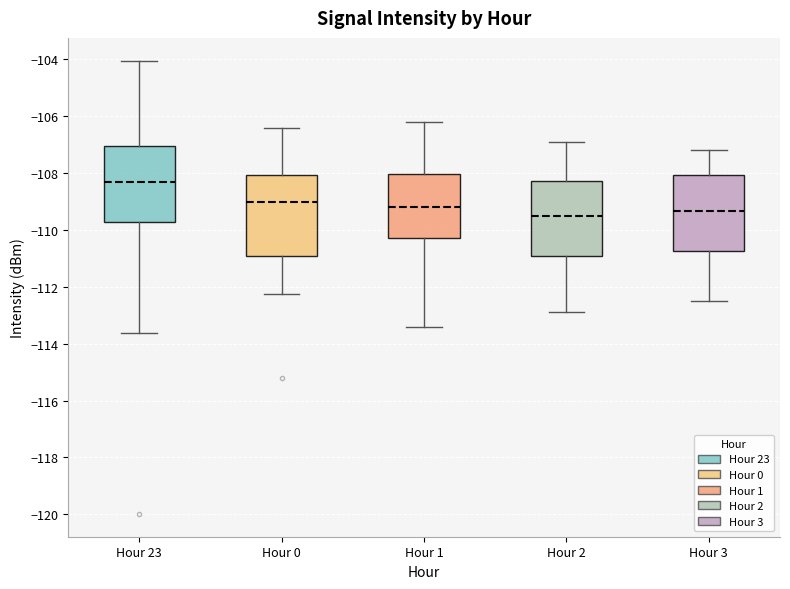

Reading left to right, transcribe this box plot: for each box, give where its median line is, the range the box spans, and where its two whiskers end, as read against the y-axis. The values are not printed on the chart, so give them approximately, as read against the axis.

Hour 23: median -108.4, box -109.8 to -107.0, whiskers -113.6 to -104.0
Hour 0: median -109.0, box -111.0 to -108.0, whiskers -112.2 to -106.4
Hour 1: median -109.2, box -110.2 to -108.0, whiskers -113.4 to -106.2
Hour 2: median -109.4, box -111.0 to -108.2, whiskers -112.8 to -106.8
Hour 3: median -109.4, box -110.8 to -108.0, whiskers -112.4 to -107.2